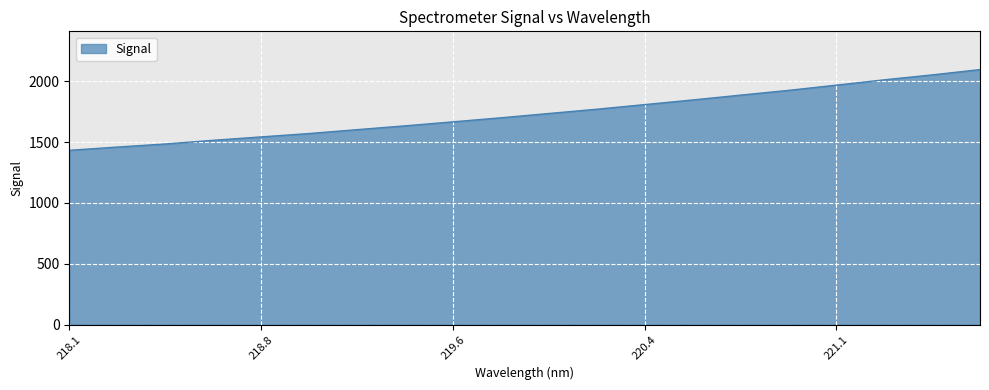

What is the minimum value shown in the chart?

1433.3